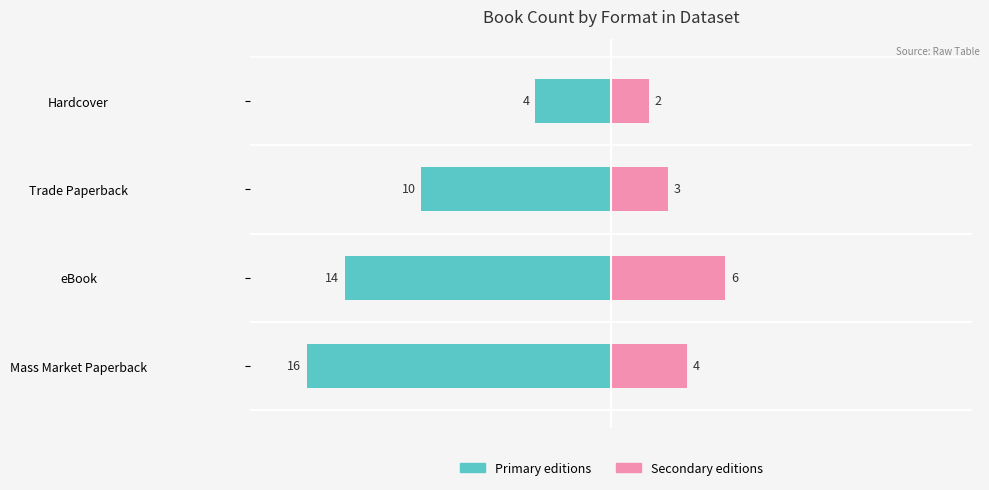

Rank the series at Hardcover from highest to lowest value.

Secondary editions, Primary editions